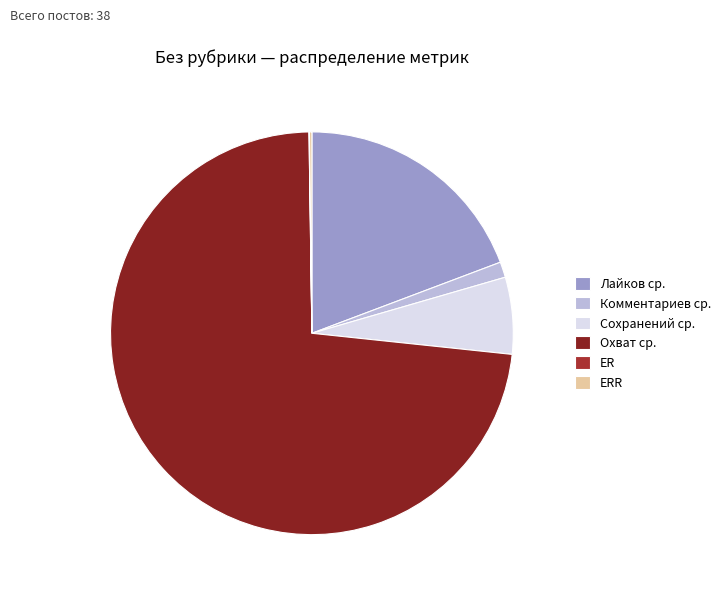

Rank the categories by value from lowest to highest.

ER, ERR, Комментариев ср., Сохранений ср., Лайков ср., Охват ср.